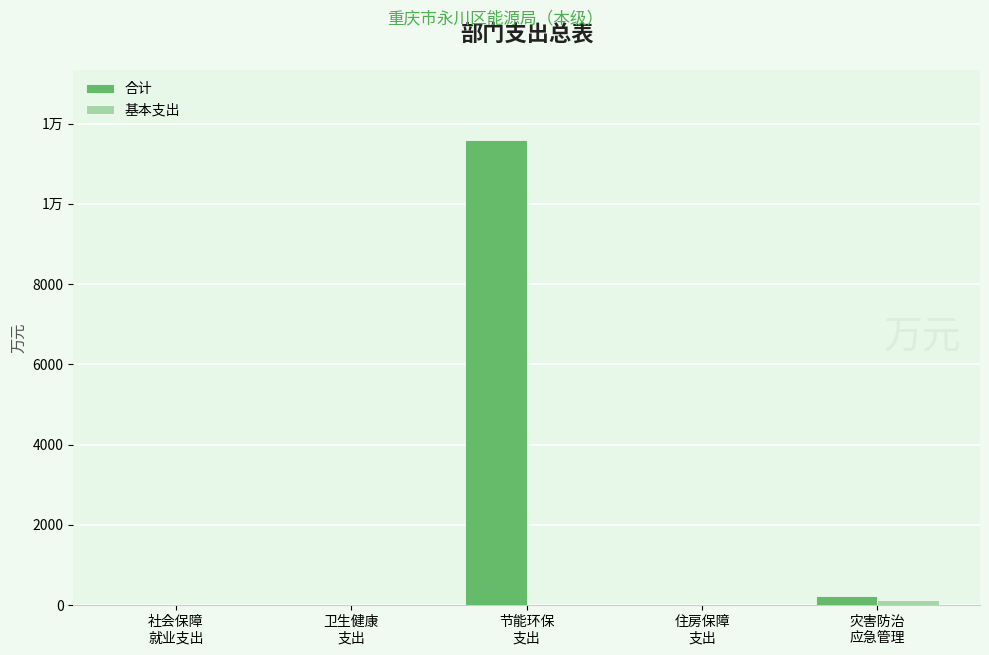

Which category has the highest value in the 合计 series?

节能环保
支出